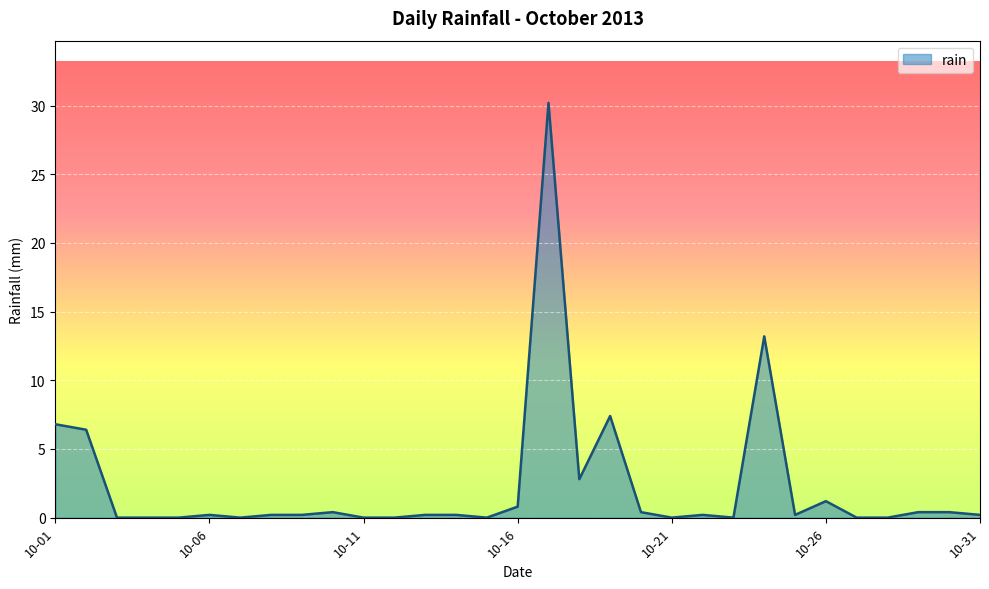

What is the difference between the maximum and minimum values?

30.2